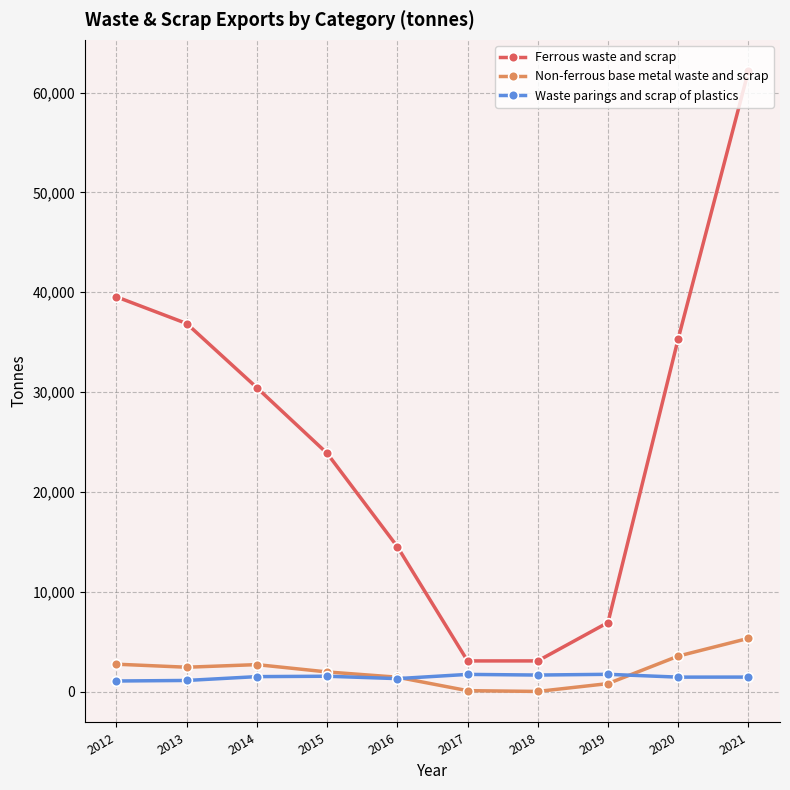

Does the chart have visible grid lines?

Yes